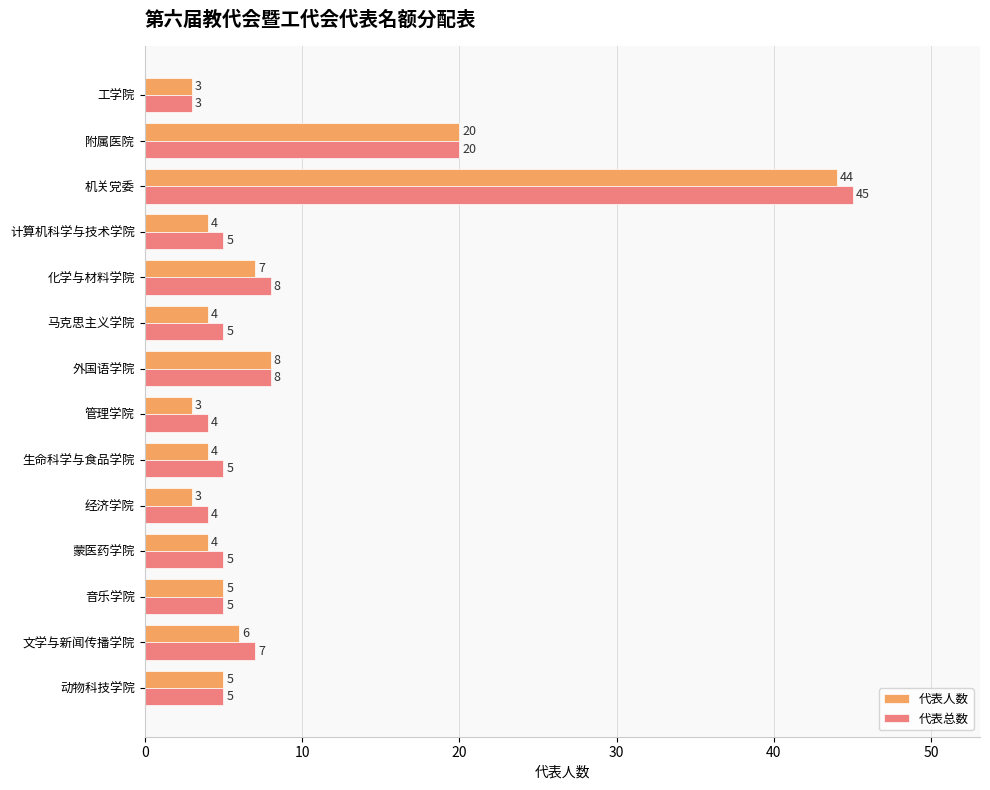

The value of 代表人数 at 生命科学与食品学院 is 4. True or false?

True